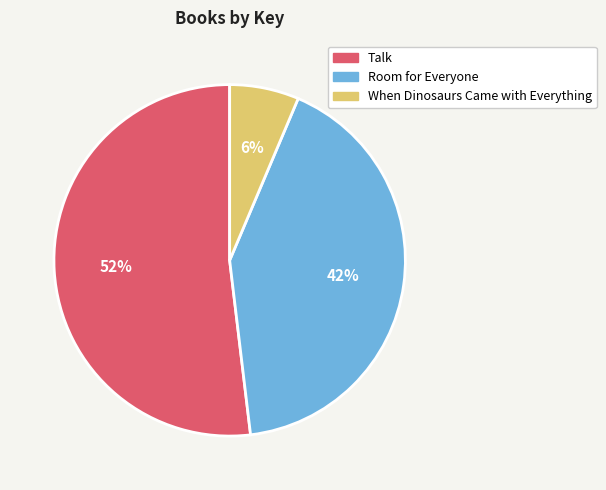

To the nearest percent, what is the combined percentage of Talk and When Dinosaurs Came with Everything?

58%